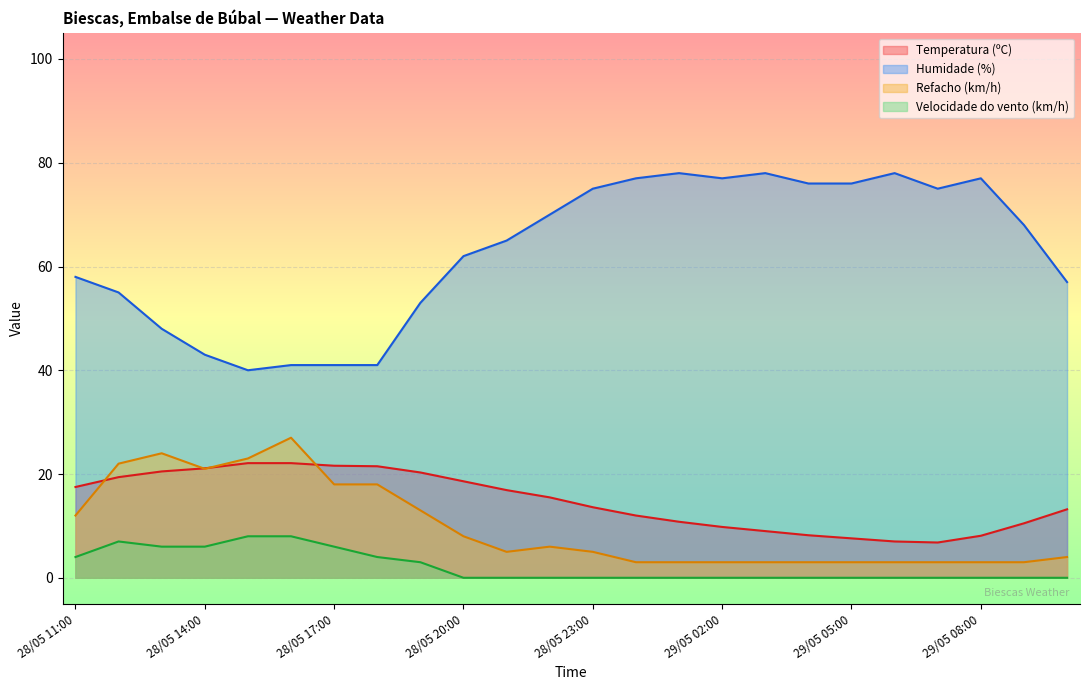

What is the difference between the maximum and minimum values in the Humidade (%) series?

38.0